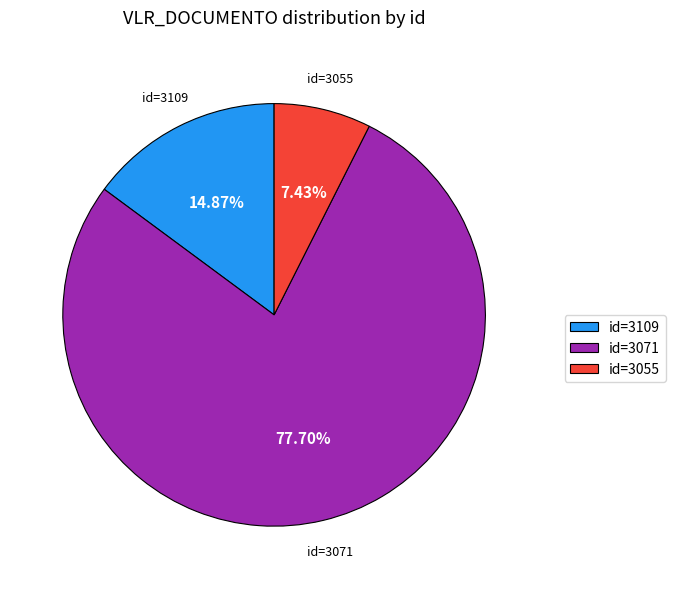

How many slices are in this pie chart?

3